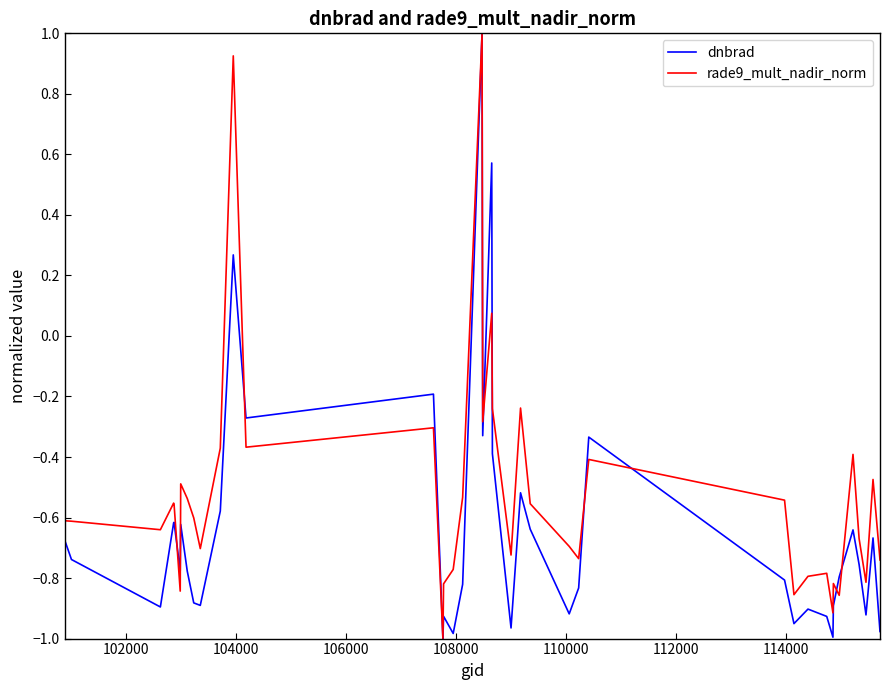

What is the greatest value displayed?

1.0